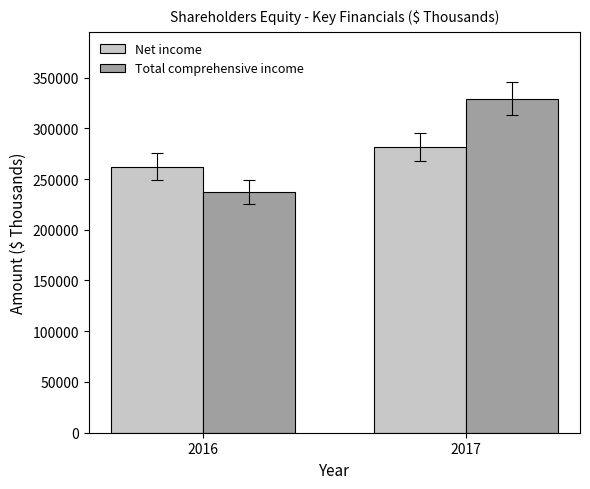

True or false: Total comprehensive income has a value of 530022 at 2017.

False